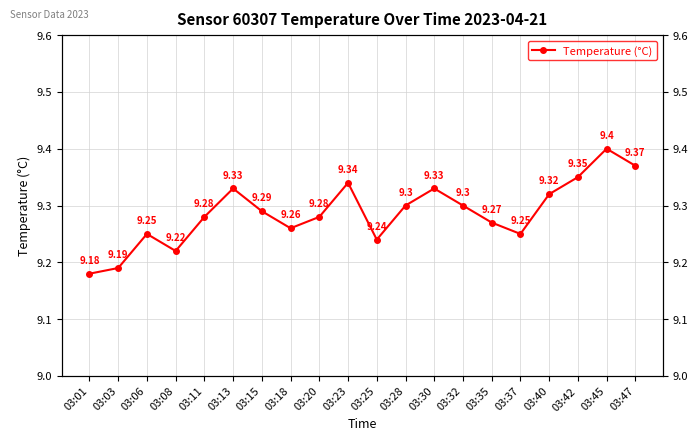

What is the value of the 5th point from the left?

9.3